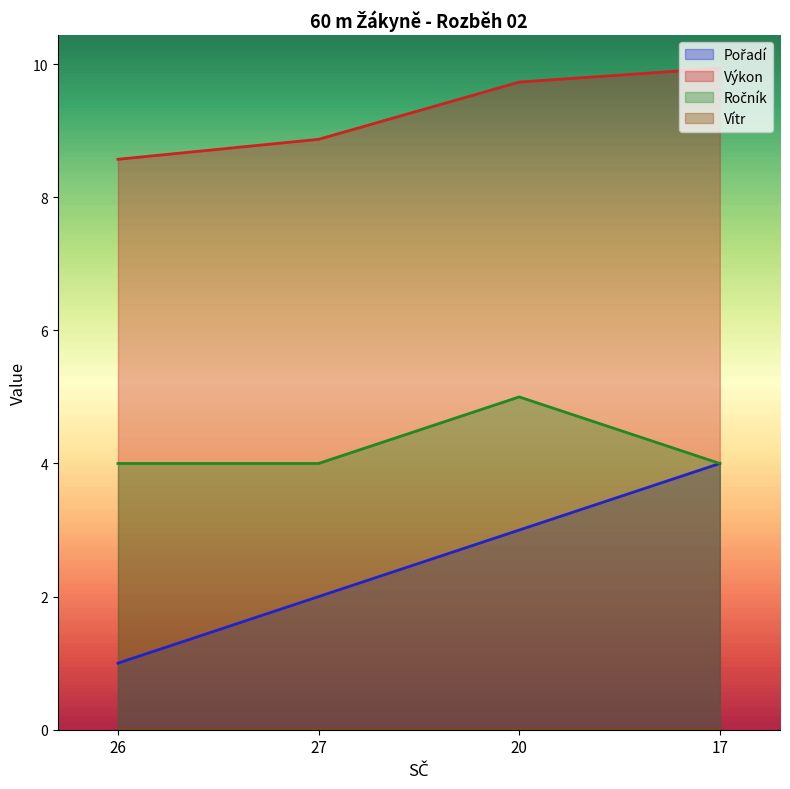

Count the Ročník values in the range 4 to 5.

4